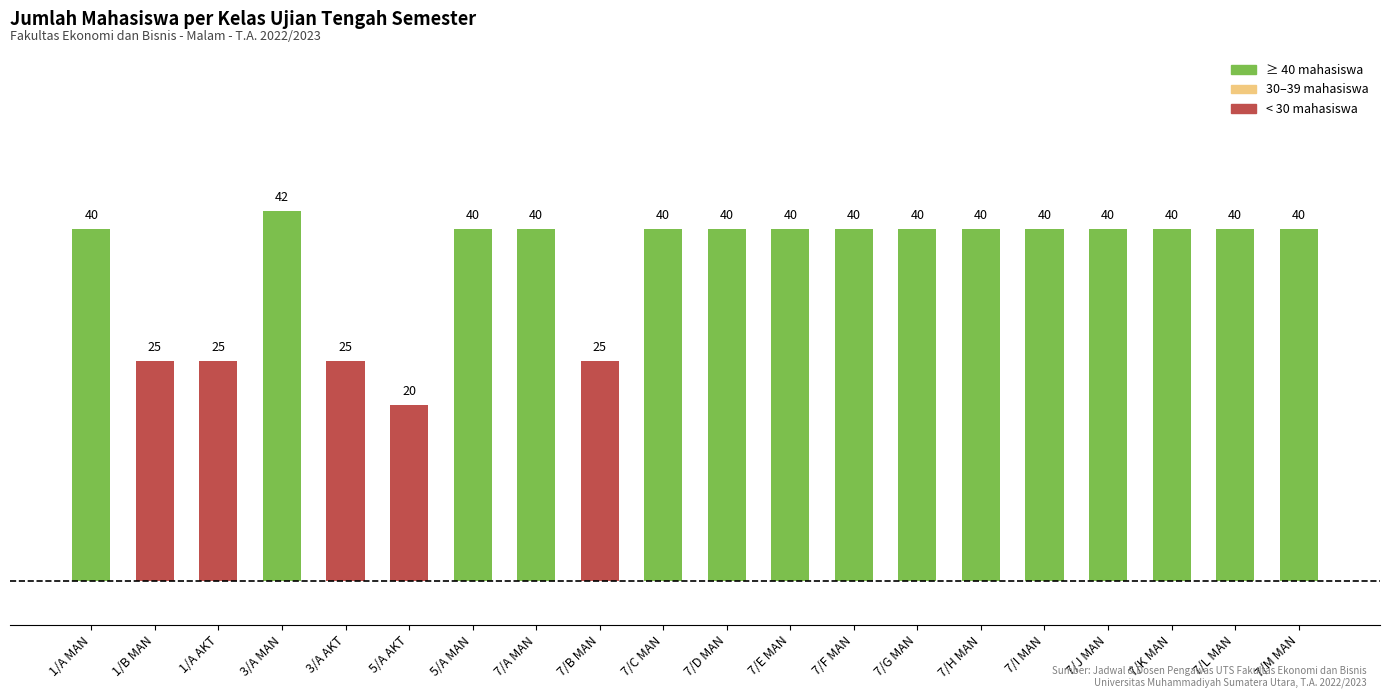

Reading right to left, transcribe all the data shown in this chart.

40	40	40	40	40	40	40	40	40	40	40	25	40	40	20	25	42	25	25	40